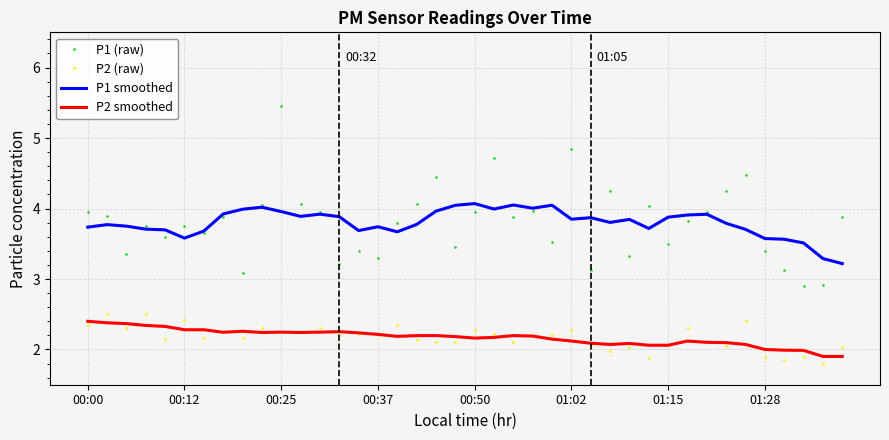

True or false: P1 smoothed and P2 (raw) intersect in this chart.

False